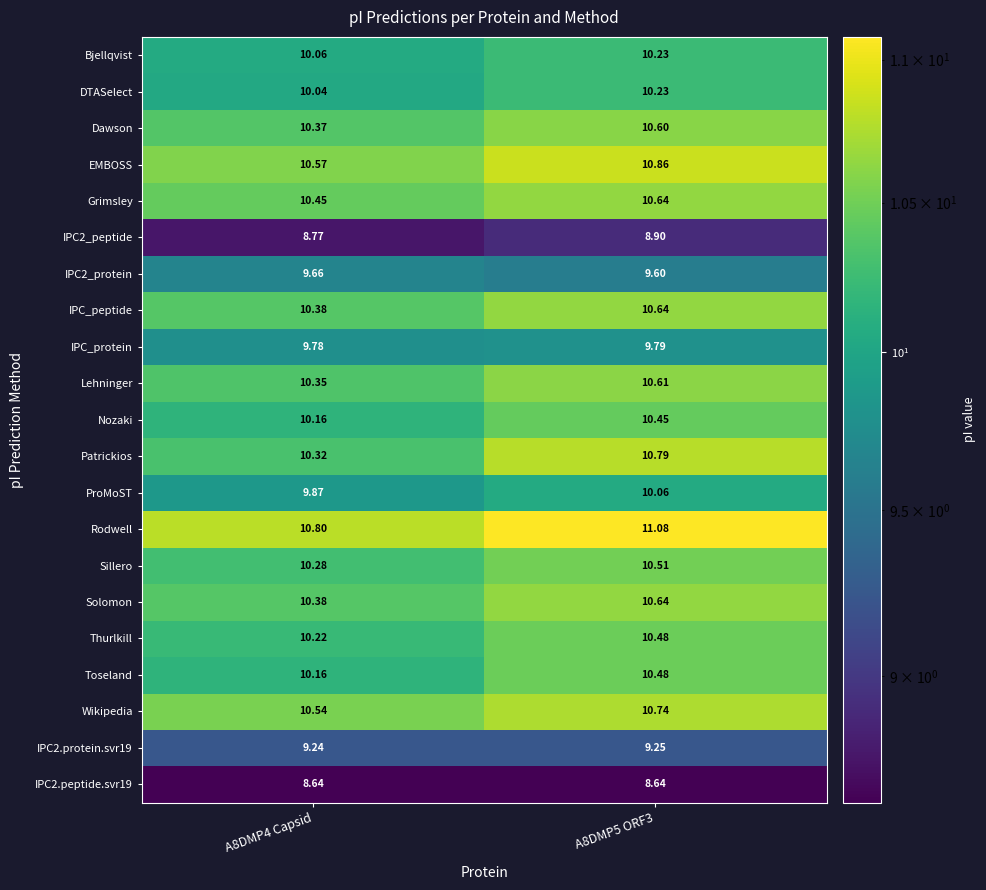

Between A8DMP4 Capsid and A8DMP5 ORF3, which series saw the biggest shift?

Patrickios